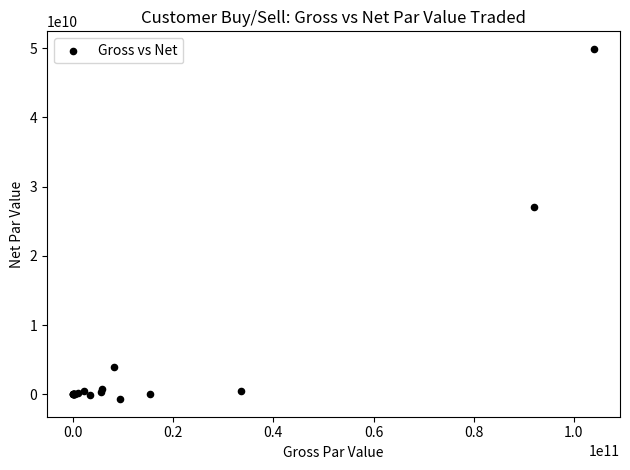

What Y value in the scatter plot is closest to 24603905816?

27002591279.0